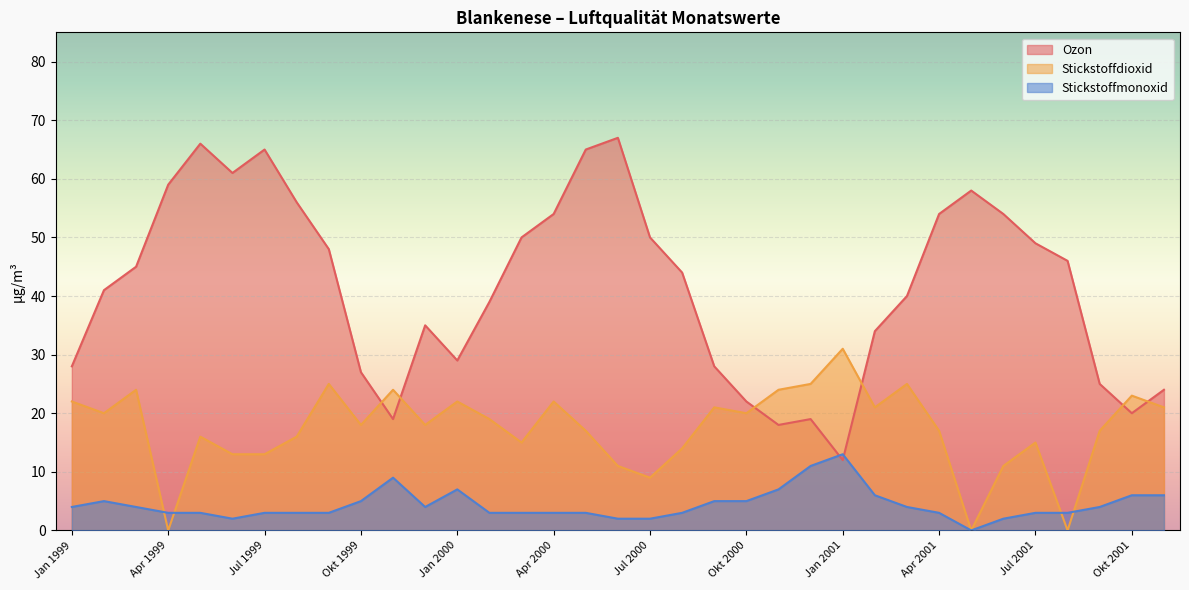

Which series has the largest total across all categories?

Ozon